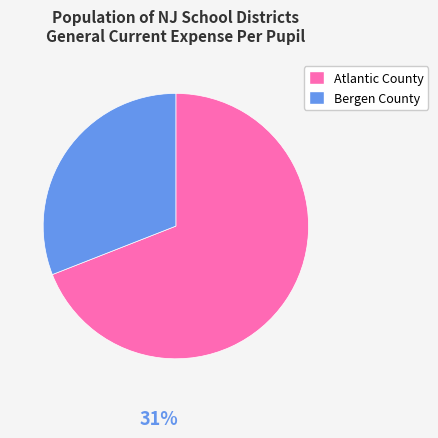

Is there a majority slice in this chart?

Yes